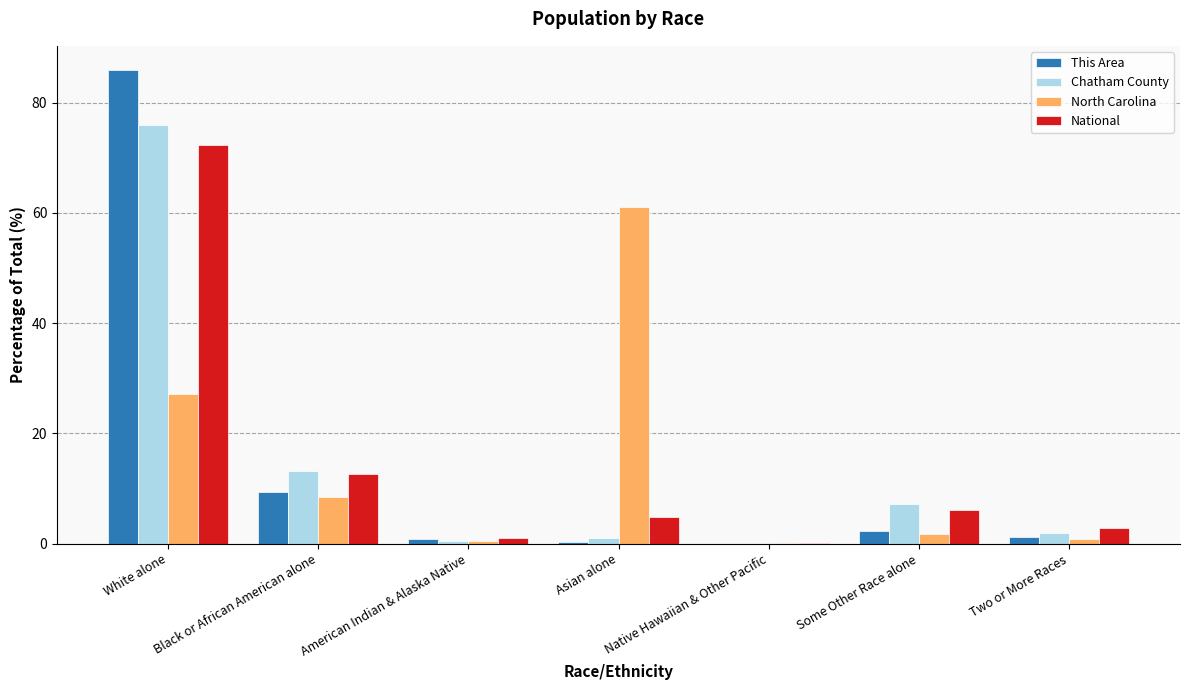

What is the maximum value shown in the chart?

86.0